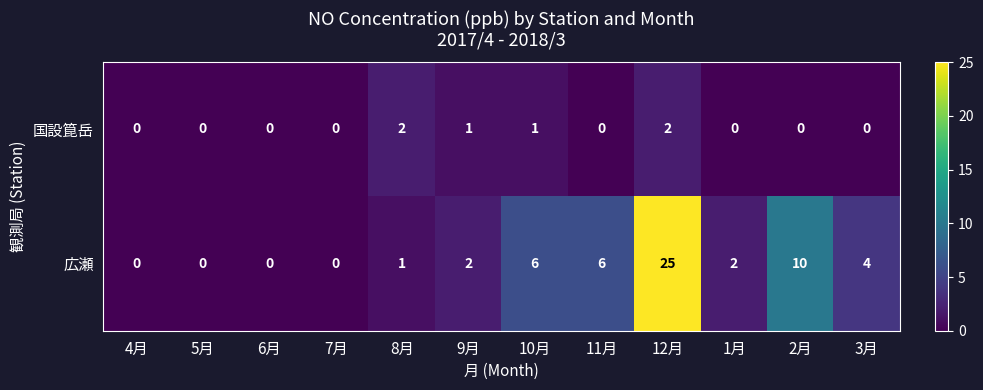

Which label corresponds to the largest value in the chart?

12月